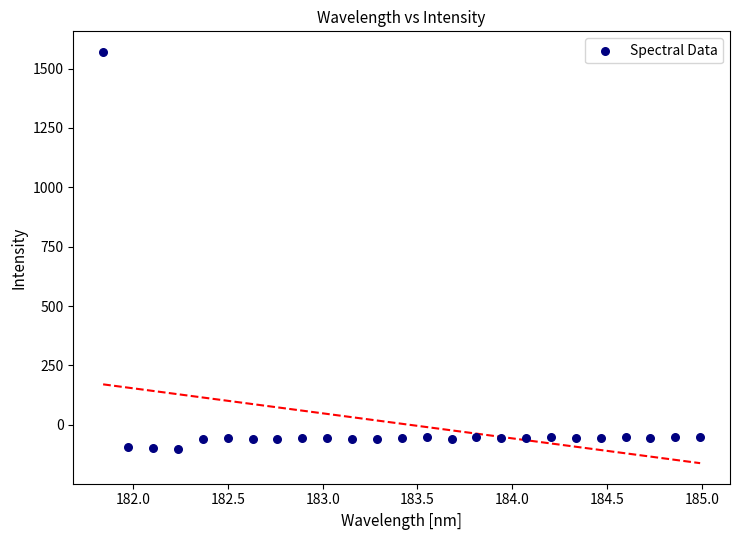

What is the range of Y values (max minus min)?

1671.0